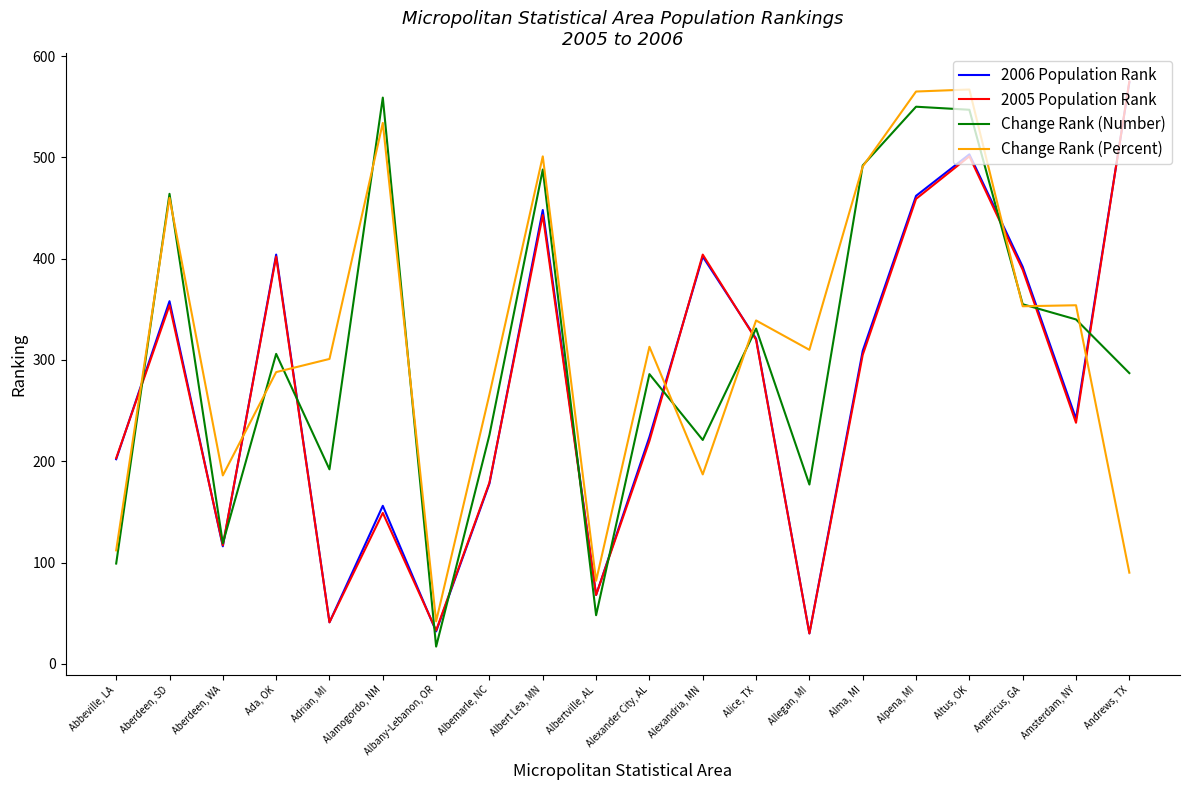

Read the Change Rank (Percent) value at Altus, OK.

567